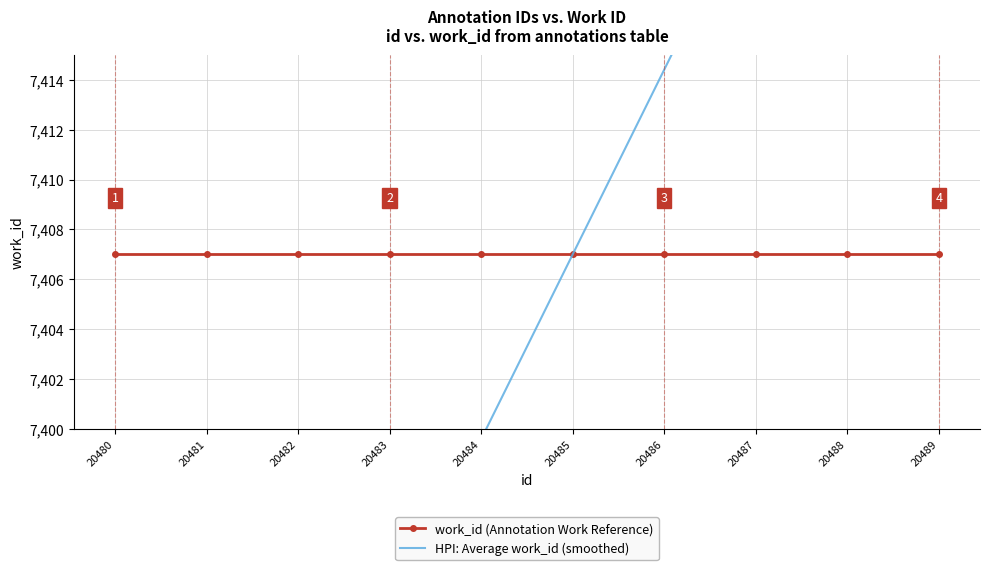

Where is HPI: Average work_id (smoothed) nearest to the value 7403?

20484